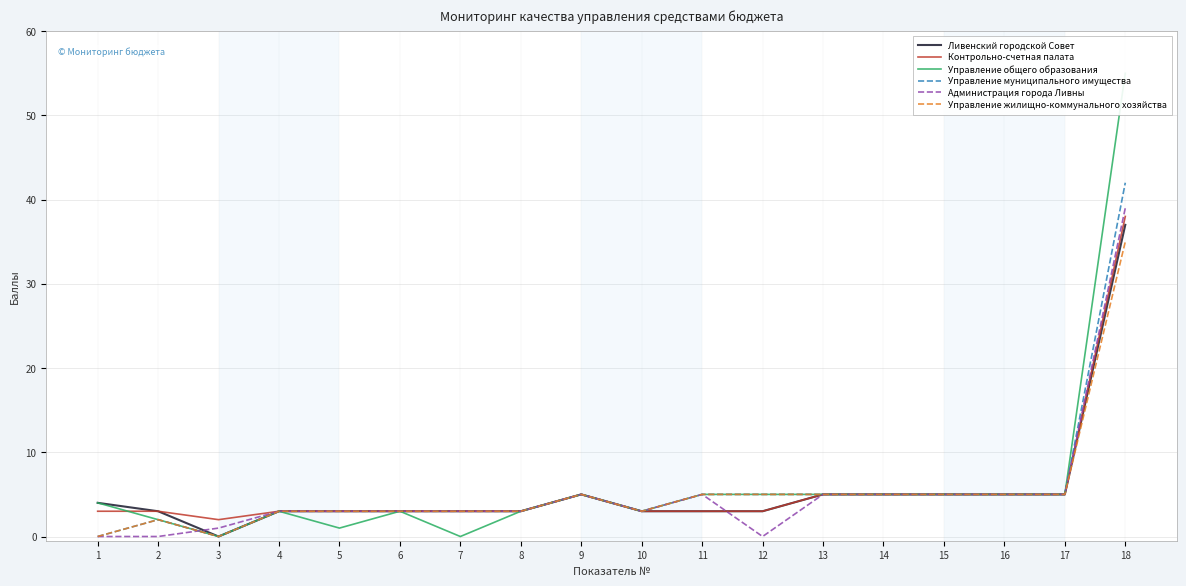

Which series has the largest total across all categories?

Управление общего образования